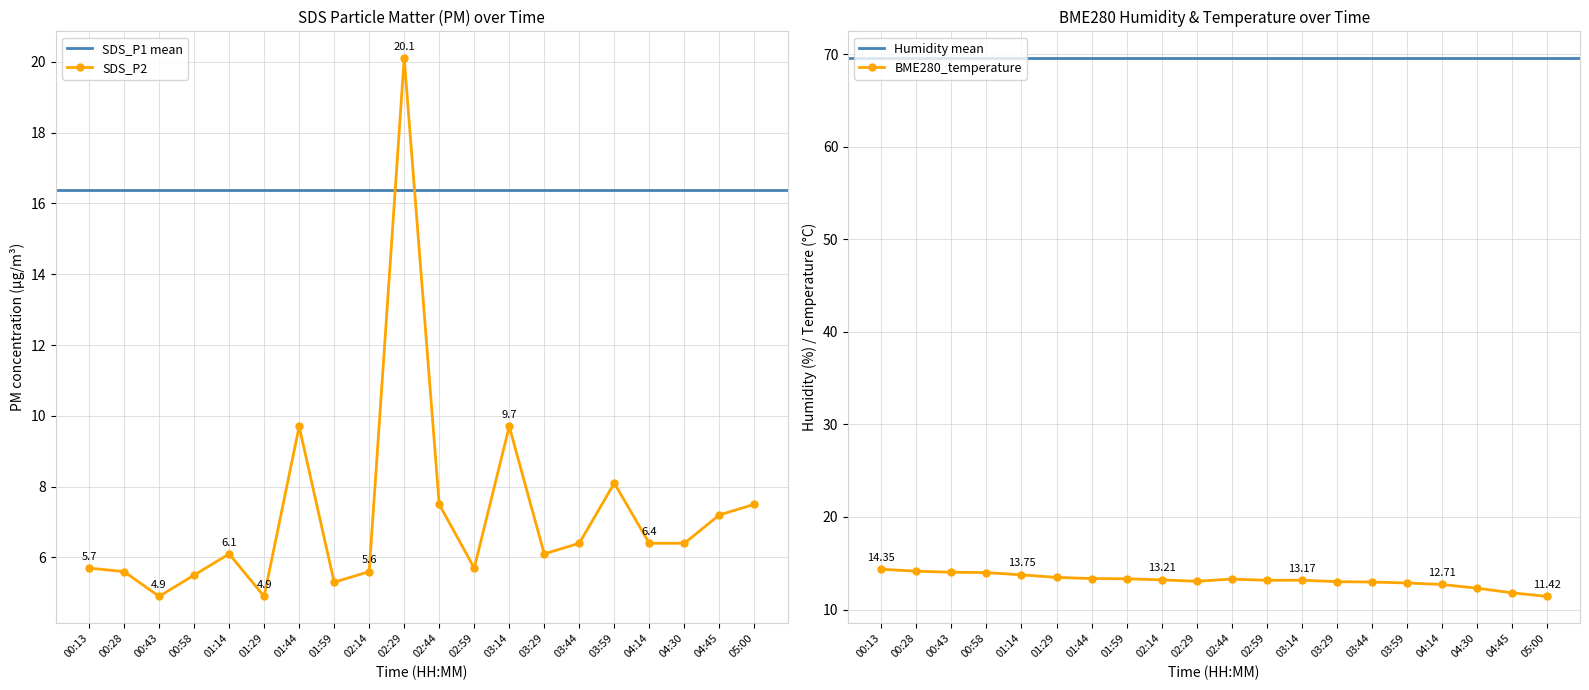

Where is the first local minimum for SDS_P2?

00:43